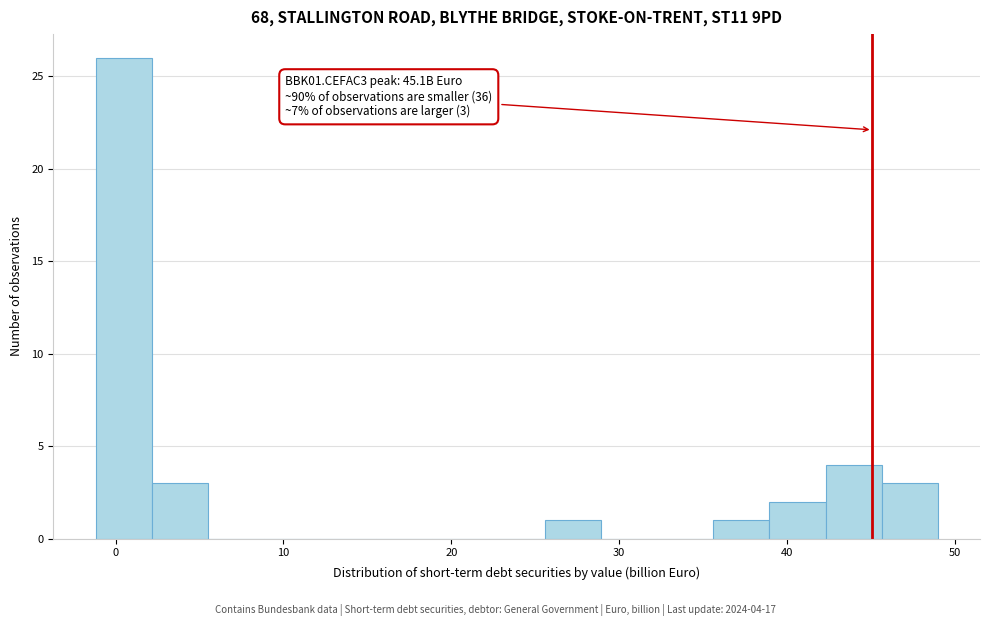

Read against the x-axis, roughly where is the centre of the tallest bar?

0